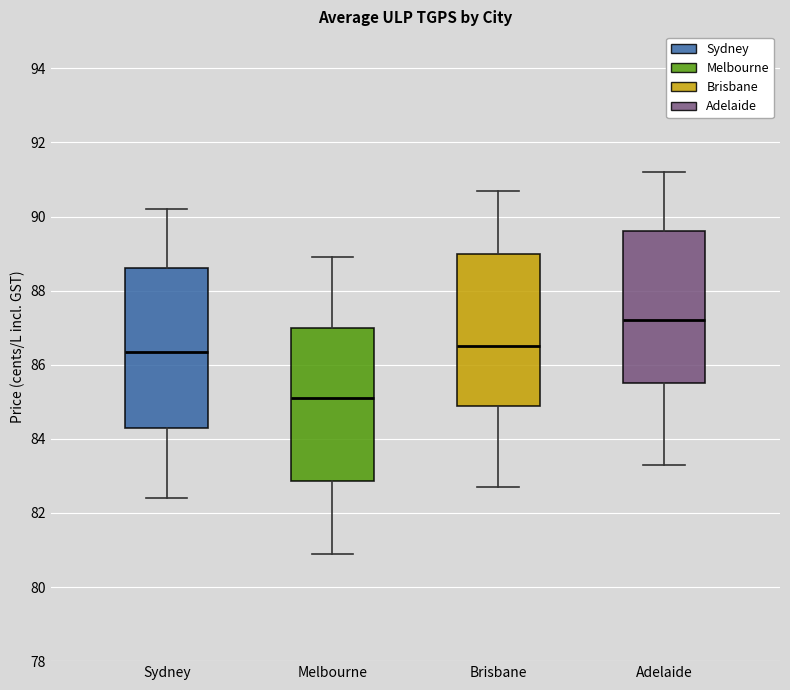

Where is the lower edge of the box for Melbourne on the y-axis? The values are not printed on the chart, so give them approximately, as read against the axis.

82.8